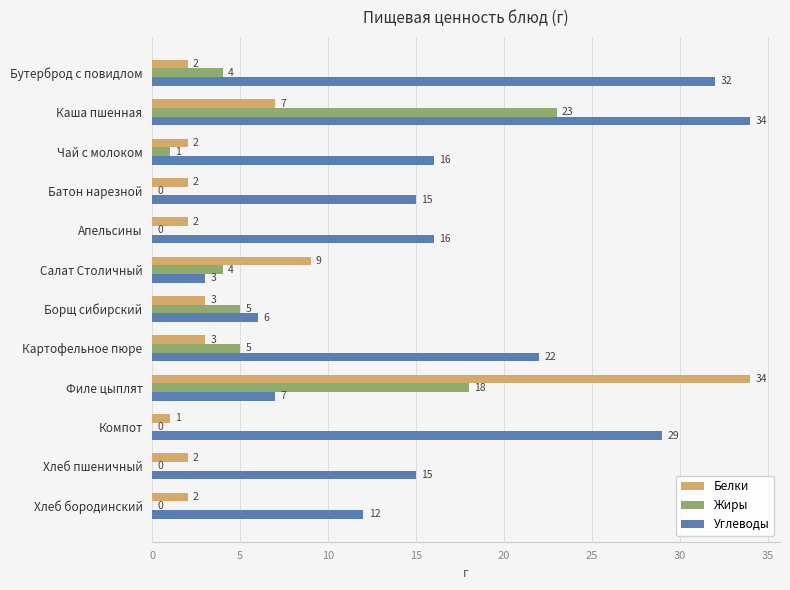

Is it true that Белки equals 7 at Каша пшенная?

True